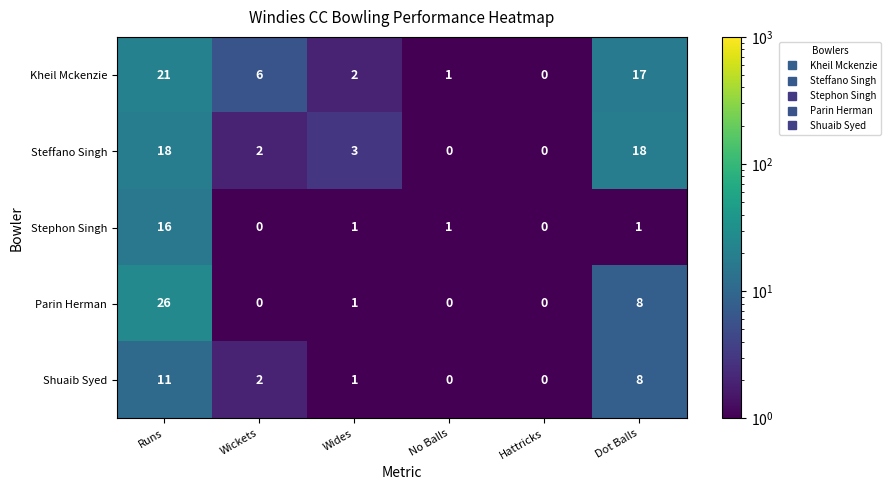

What is the sum of all Parin Herman values?

35